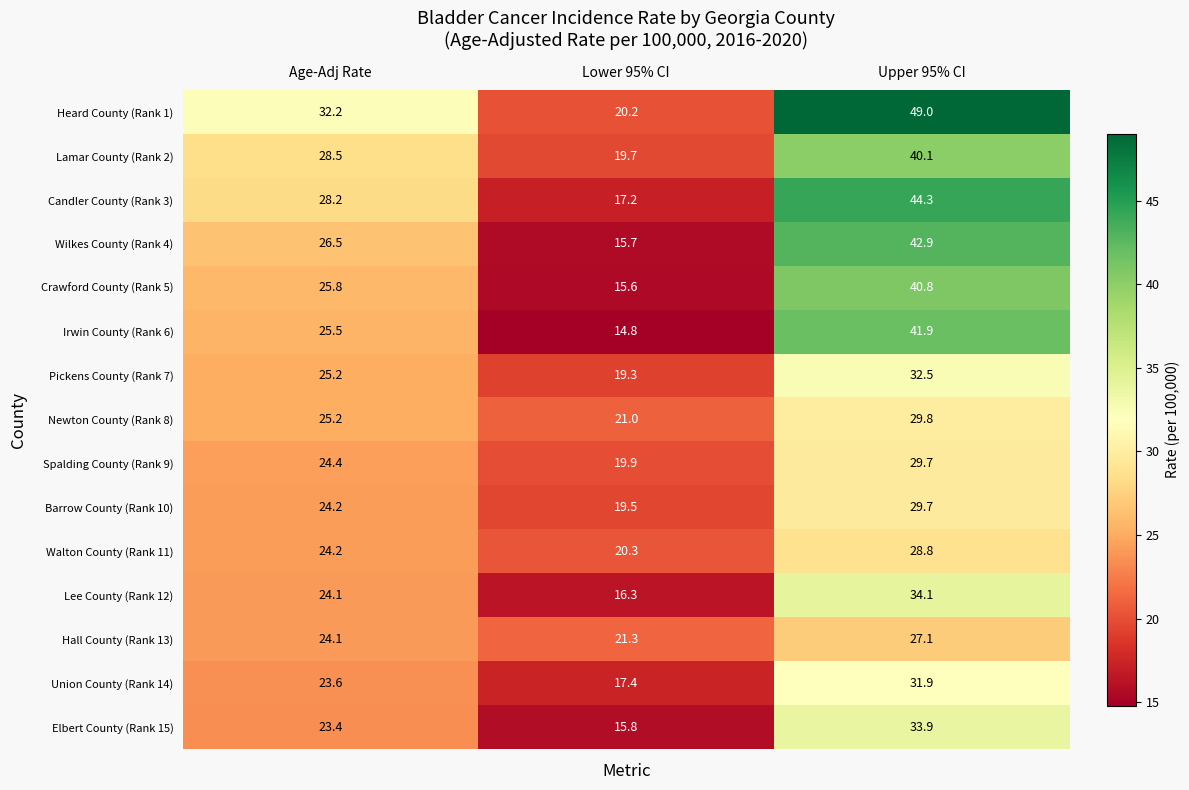

What is the spread (max minus min) of values at Upper 95% CI?

21.9